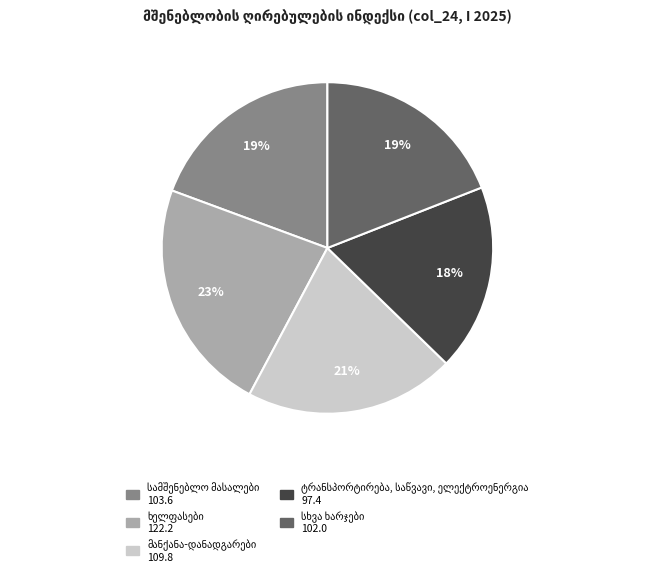

Is there a majority slice in this chart?

No